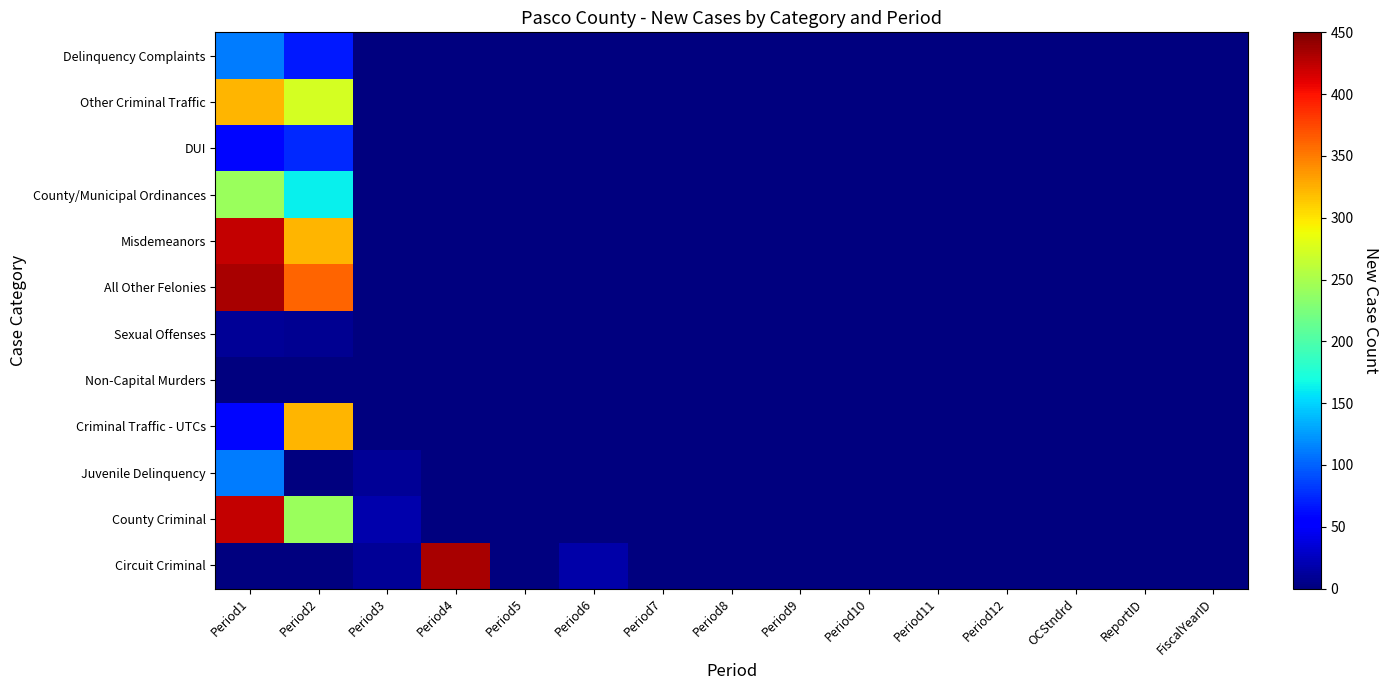

At Period10, list the series in order from smallest to largest.

Circuit Criminal, County Criminal, Juvenile Delinquency, Criminal Traffic - UTCs, Non-Capital Murders, Sexual Offenses, All Other Felonies, Misdemeanors, County/Municipal Ordinances, DUI, Other Criminal Traffic, Delinquency Complaints